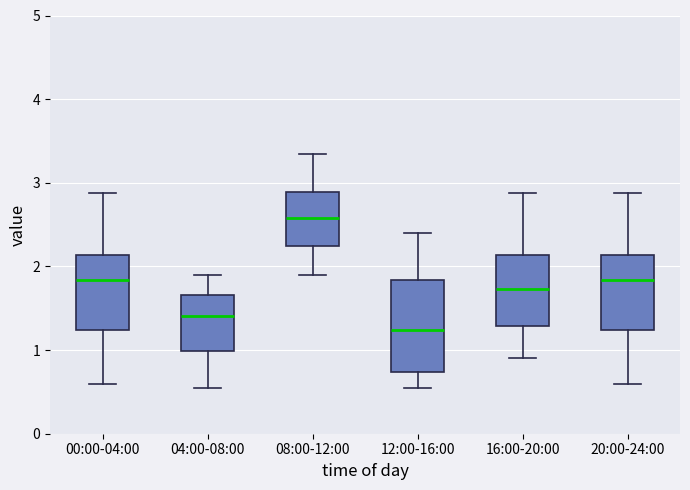

Where does the median line of the box for 08:00-12:00 sit on the y-axis? The values are not printed on the chart, so give them approximately, as read against the axis.

2.6